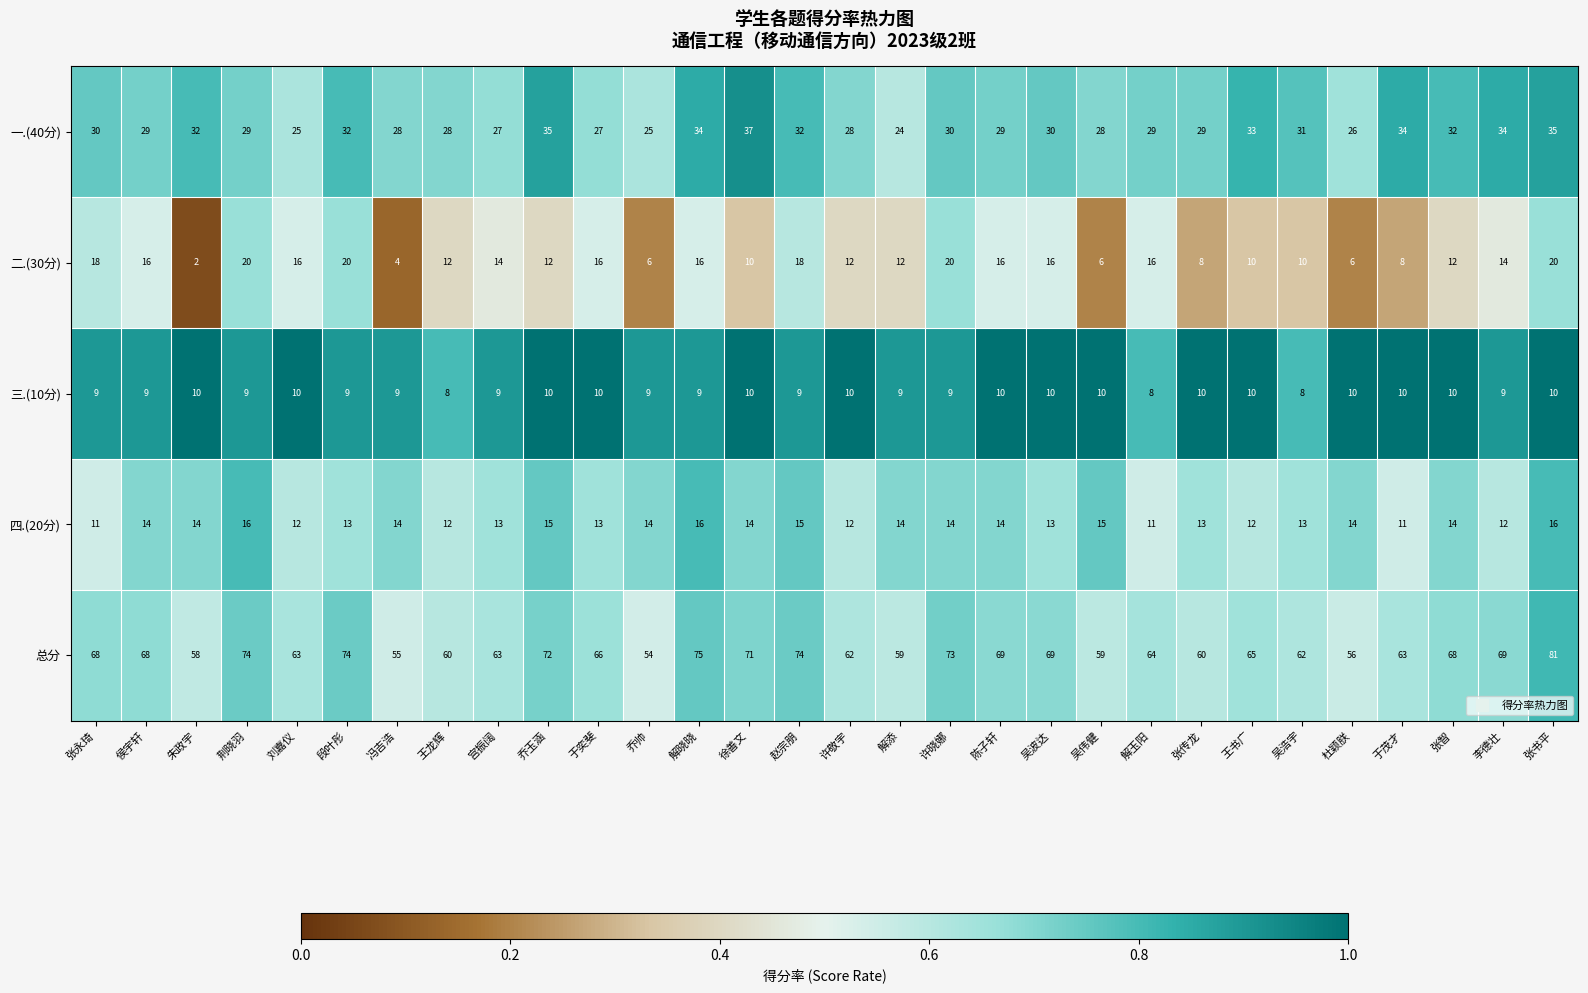

What is the sum of the 一.(40分) values at 于茂才 and 冯吉浩?

62